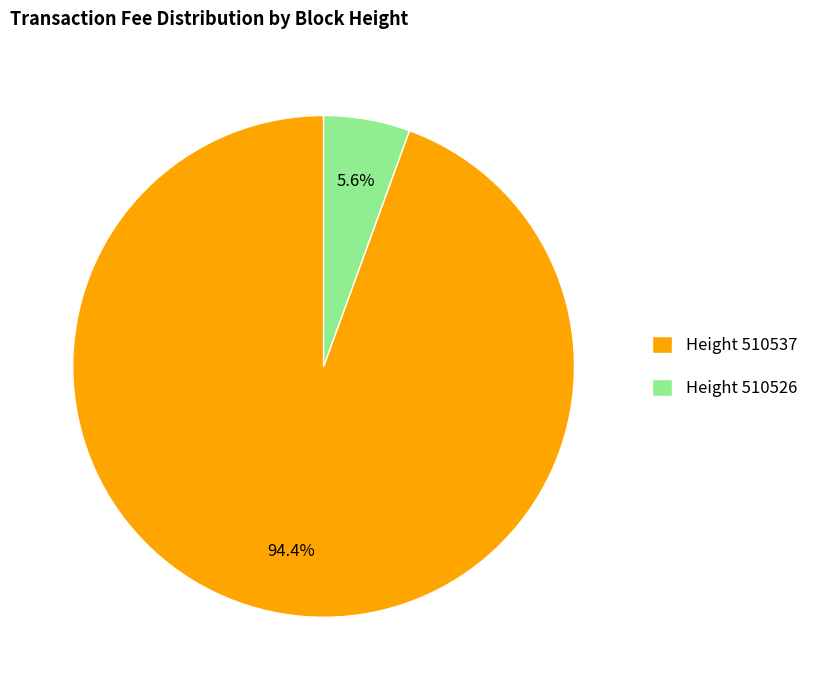

Which has a higher value, Height 510537 or Height 510526?

Height 510537